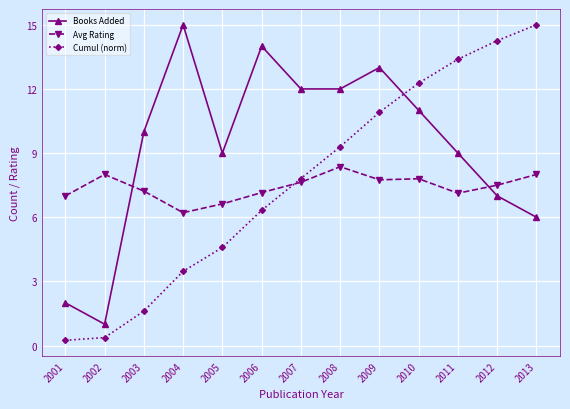

Which series has the largest range (max minus min)?

Cumul (norm)